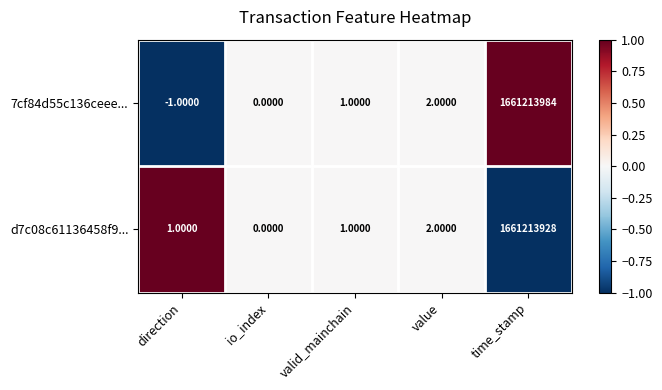

List the series in order of their peak value, highest first.

7cf84d55c136ceee..., d7c08c61136458f9...